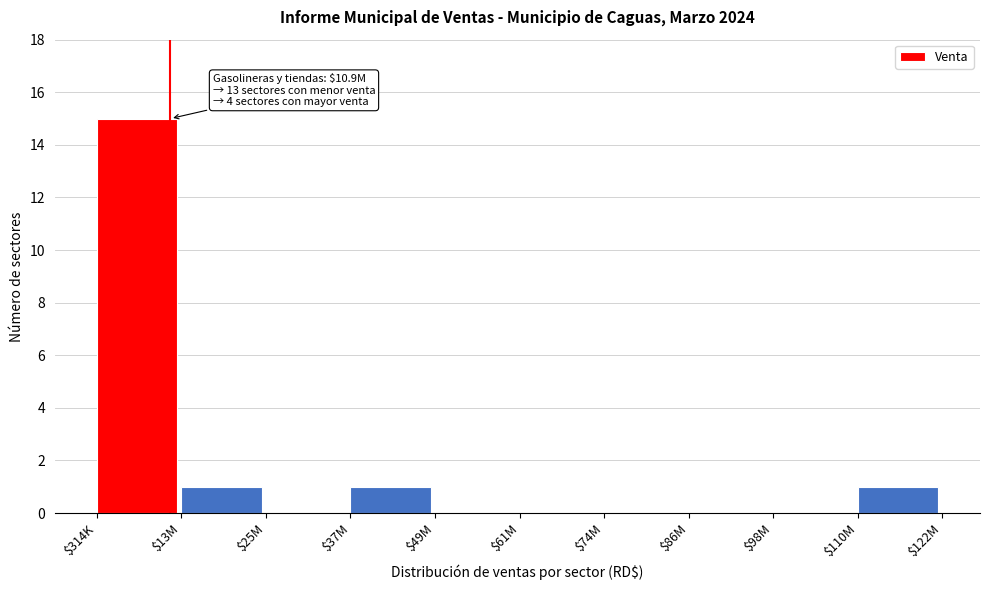

At which category does the chart reach its peak across all series?

$314K